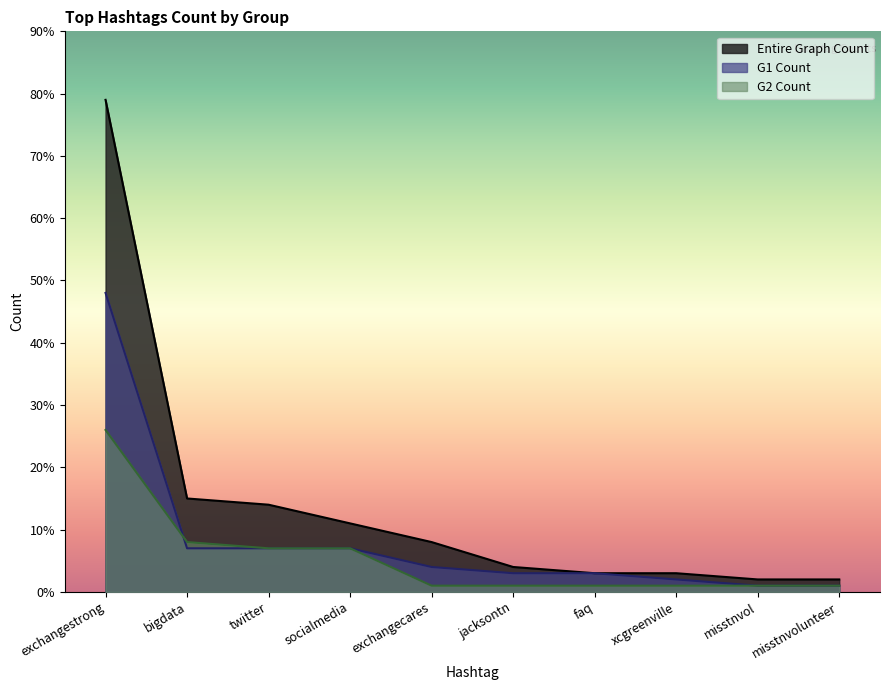

At how many categories does at least one series exceed 16?

1